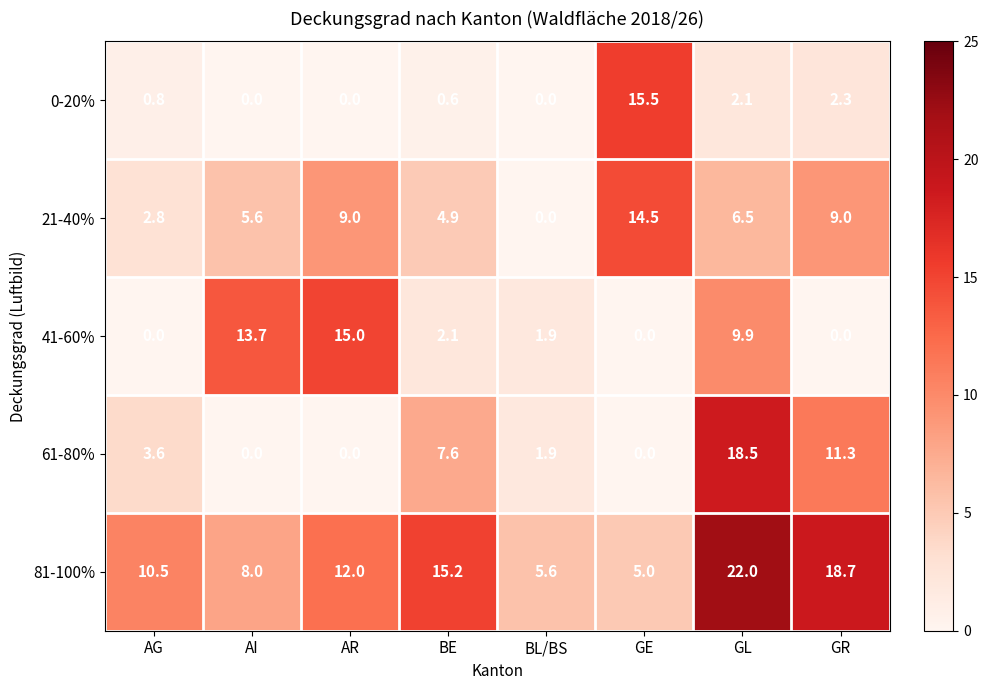

Rank the series by their maximum value, from highest to lowest.

81-100%, 61-80%, 0-20%, 41-60%, 21-40%